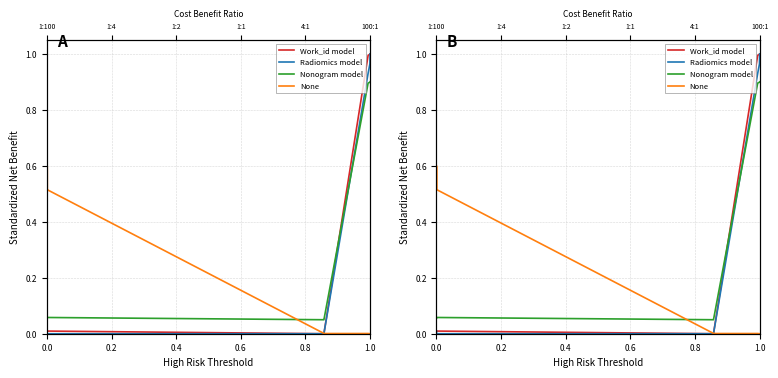

How many intersections are there between Radiomics model and None?

1